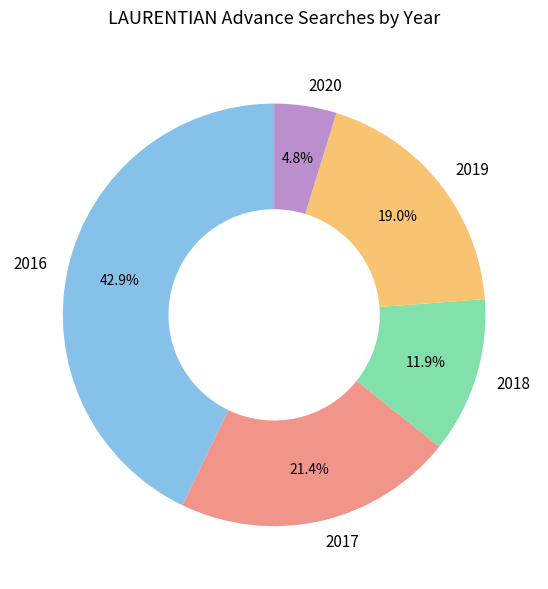

What is the ratio of the value at 2019 to the value at 2020?

4.0